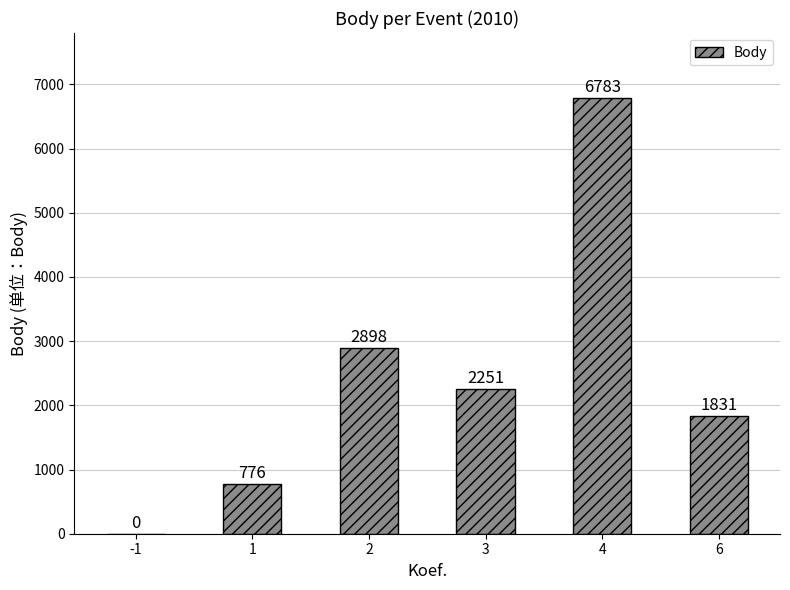

Which label corresponds to the largest value in the chart?

4